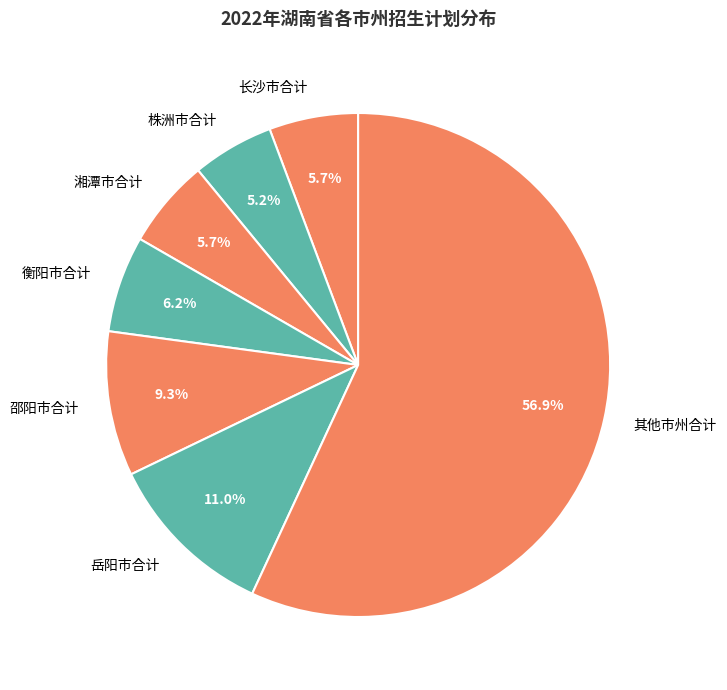

Is there any slice that represents more than half of the pie?

Yes